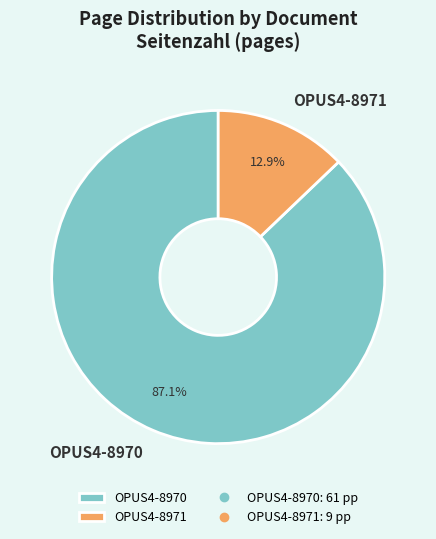

What is the majority slice?

OPUS4-8970